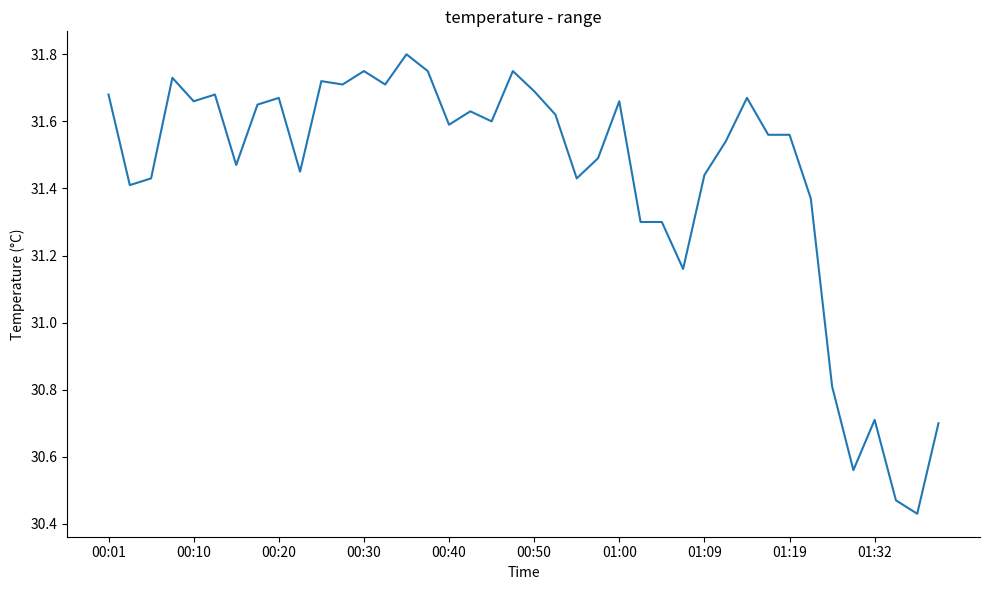

What is the difference between the maximum and minimum values?

1.4